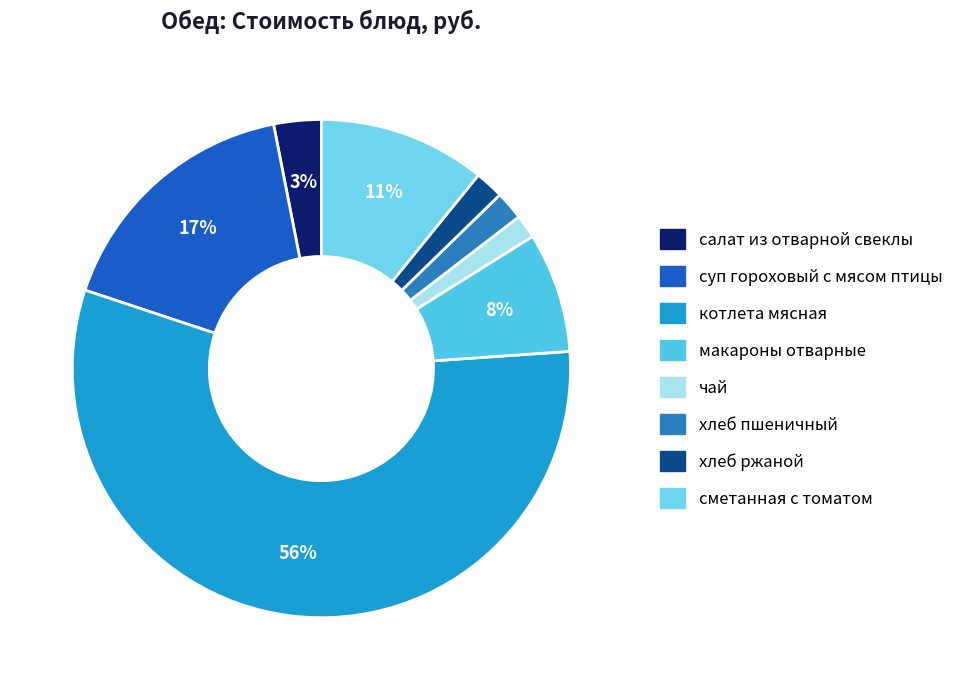

How many segments does this pie chart have?

8